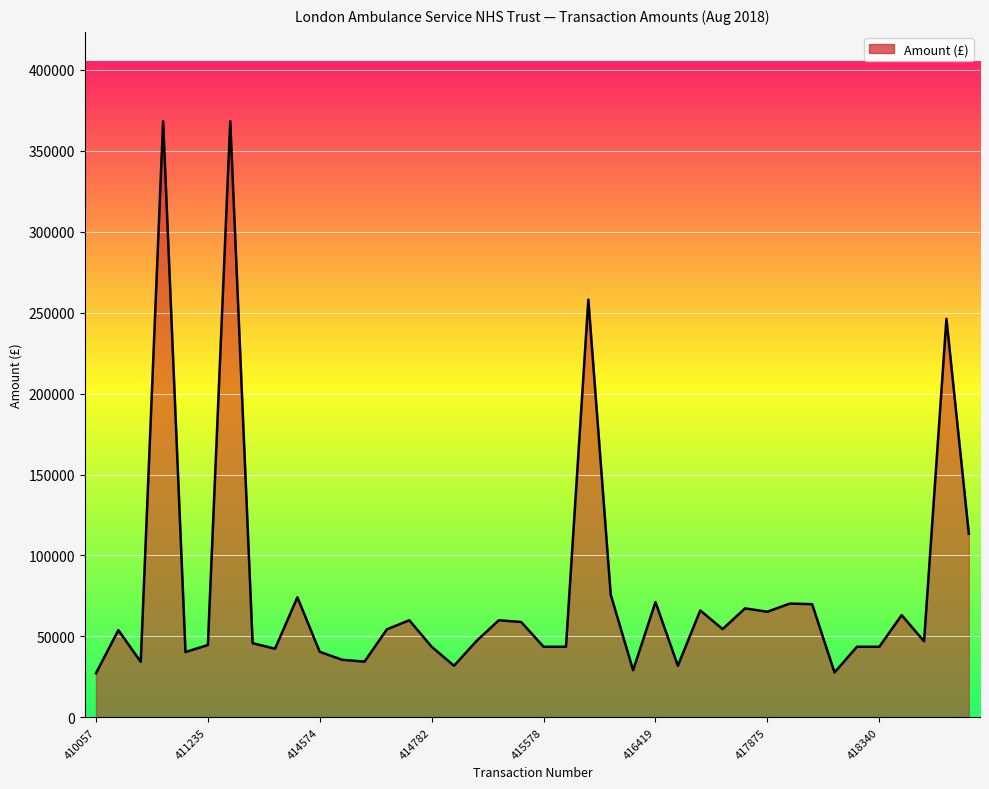

What is the smallest value displayed?

27210.0